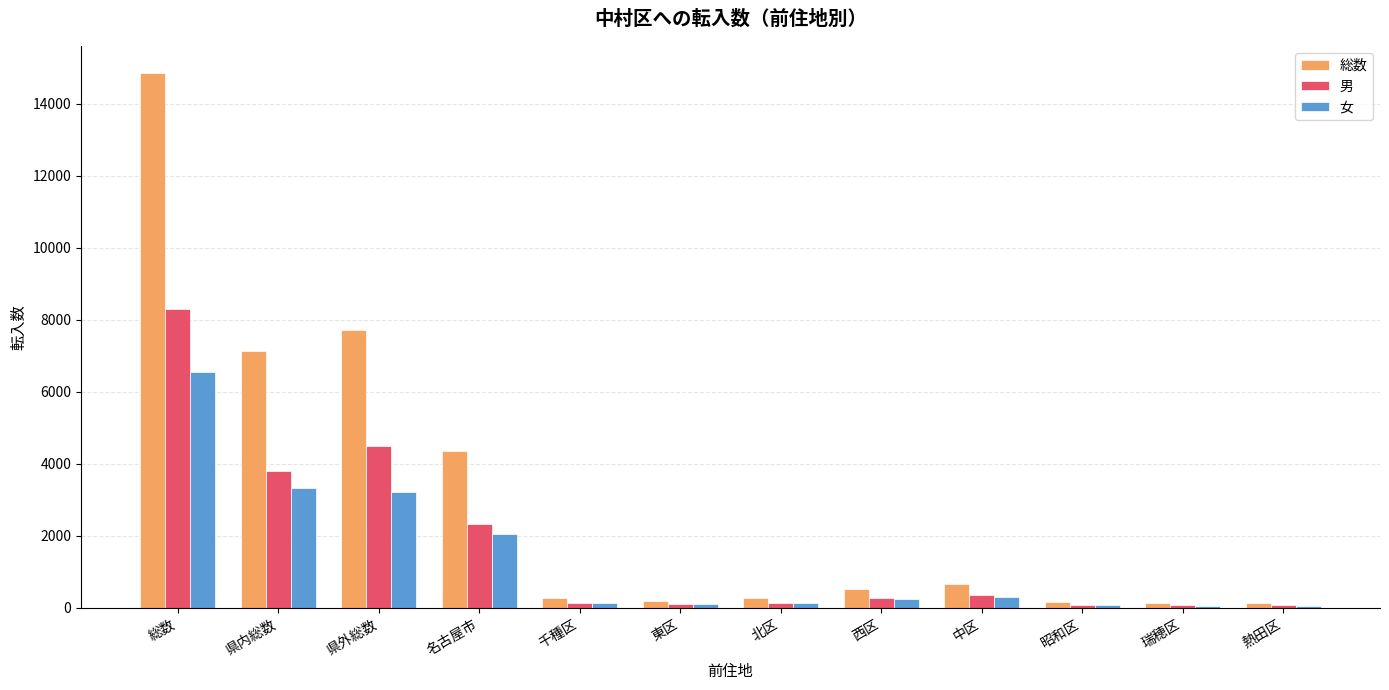

What is the label of the 1st bar from the left?

総数